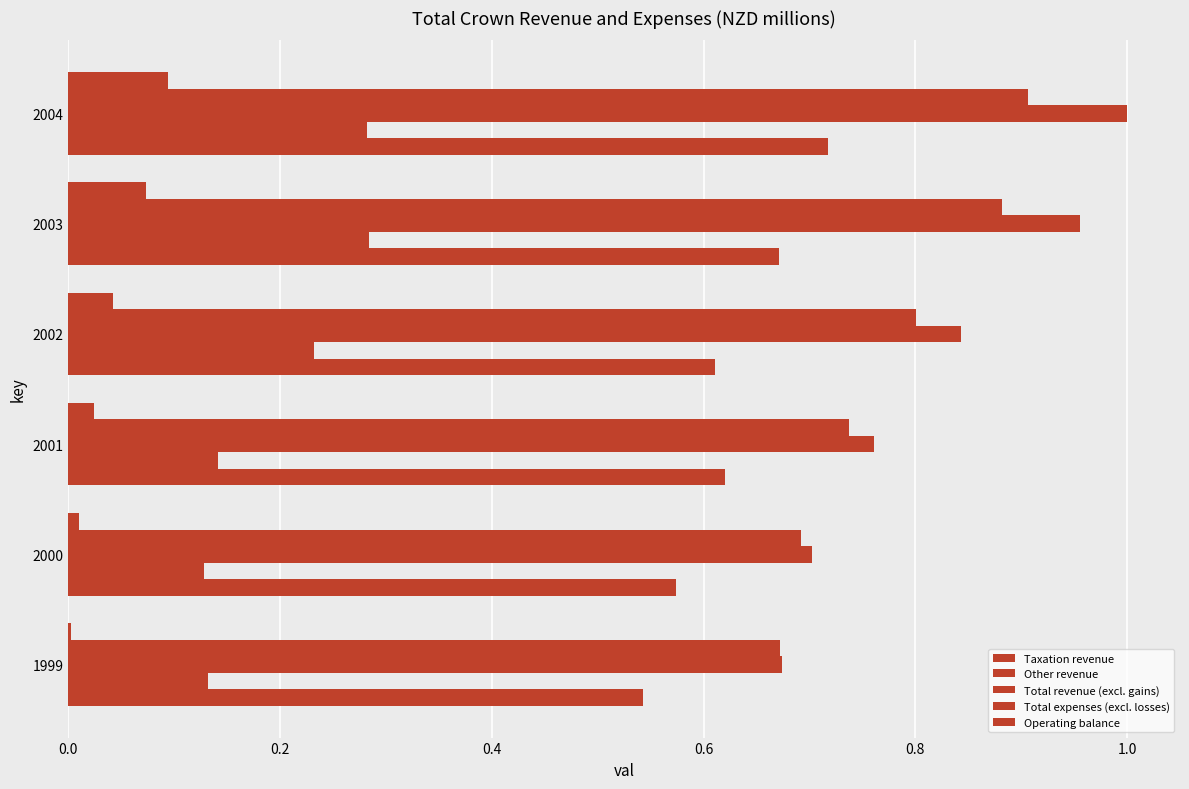

Which series has the largest range (max minus min)?

Total revenue (excl. gains)